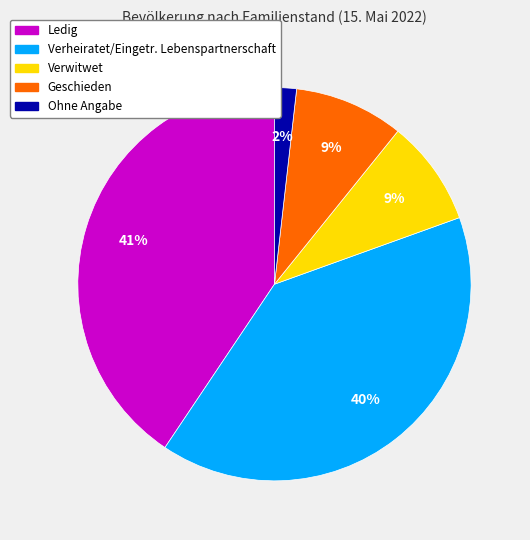

The Ledig slice represents 51% of the pie. True or false?

False